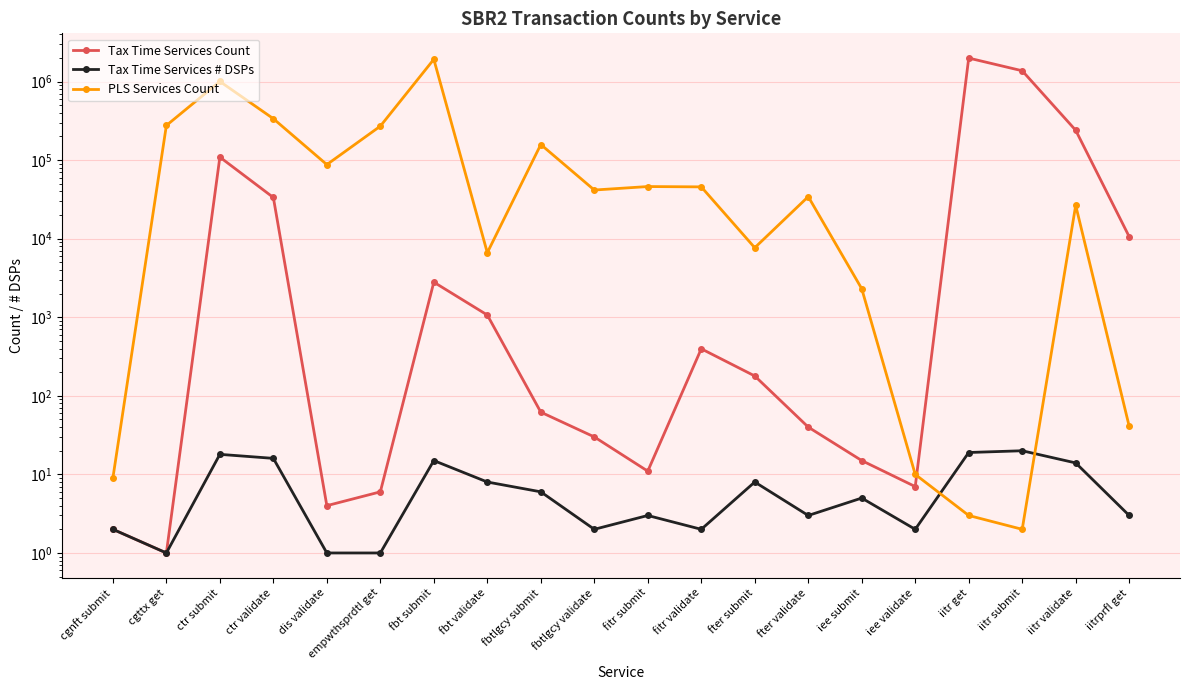

Which has a higher value, cgnft submit or fbt validate?

fbt validate